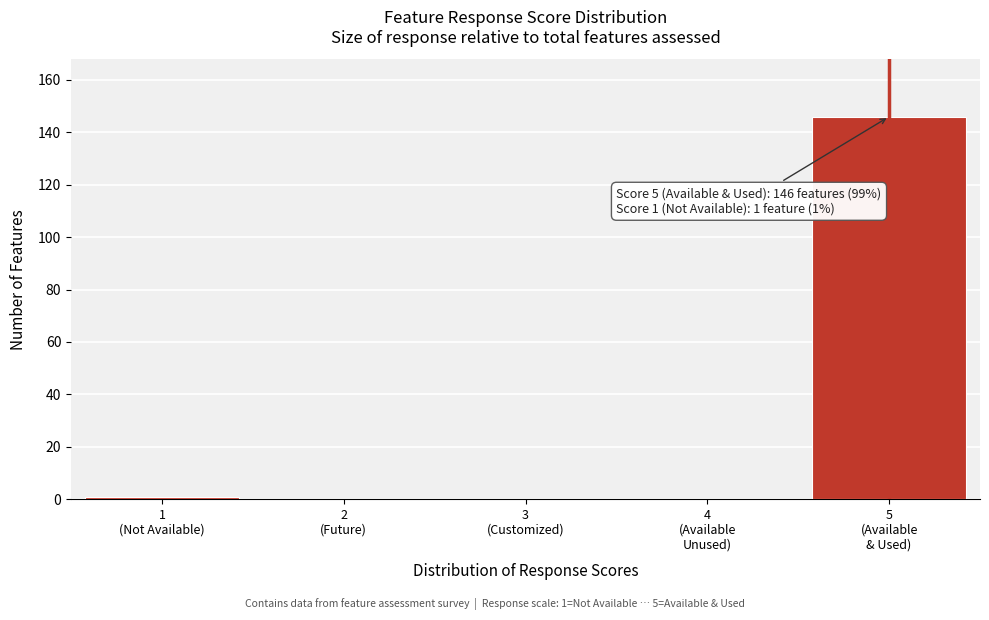

What is the maximum value shown in the chart?

146